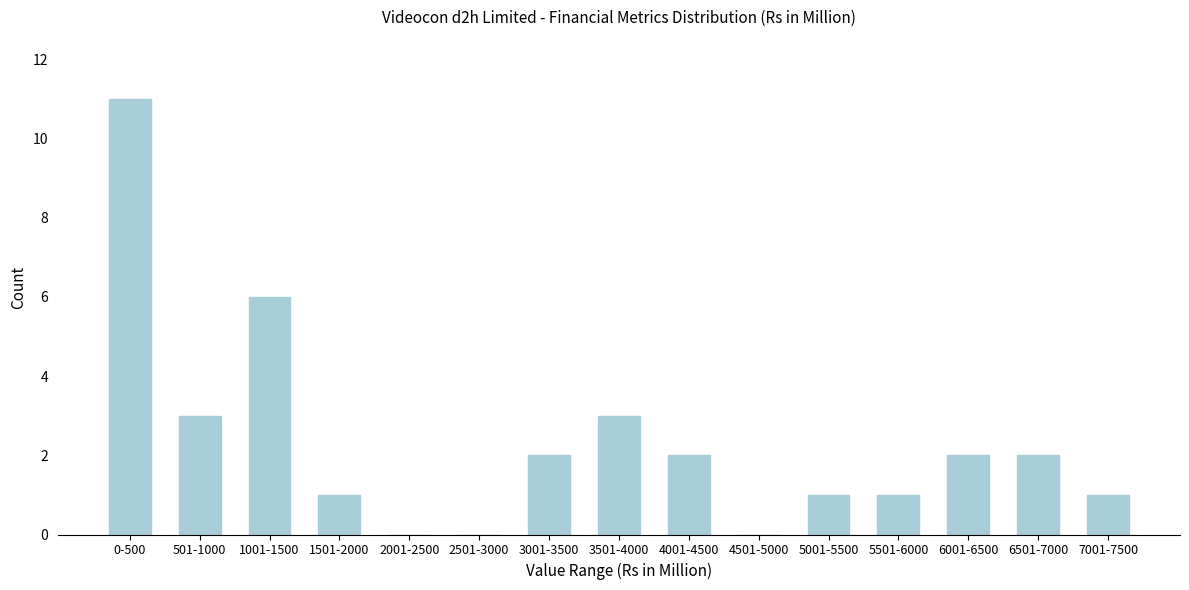

Reading left to right, what are all the values shown in this chart?

0-500=11	501-1000=3	1001-1500=6	1501-2000=1	2001-2500=0	2501-3000=0	3001-3500=2	3501-4000=3	4001-4500=2	4501-5000=0	5001-5500=1	5501-6000=1	6001-6500=2	6501-7000=2	7001-7500=1